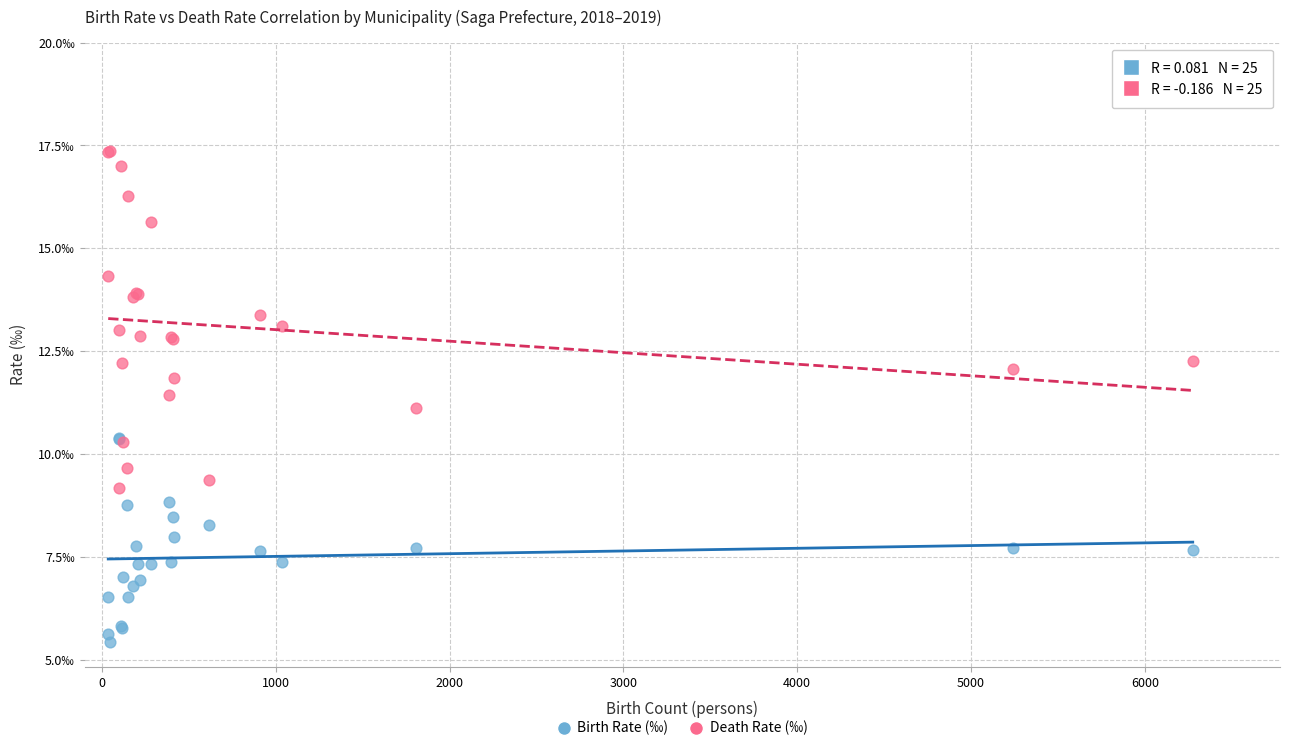

Which series reaches the minimum Y coordinate?

Birth Rate (‰)